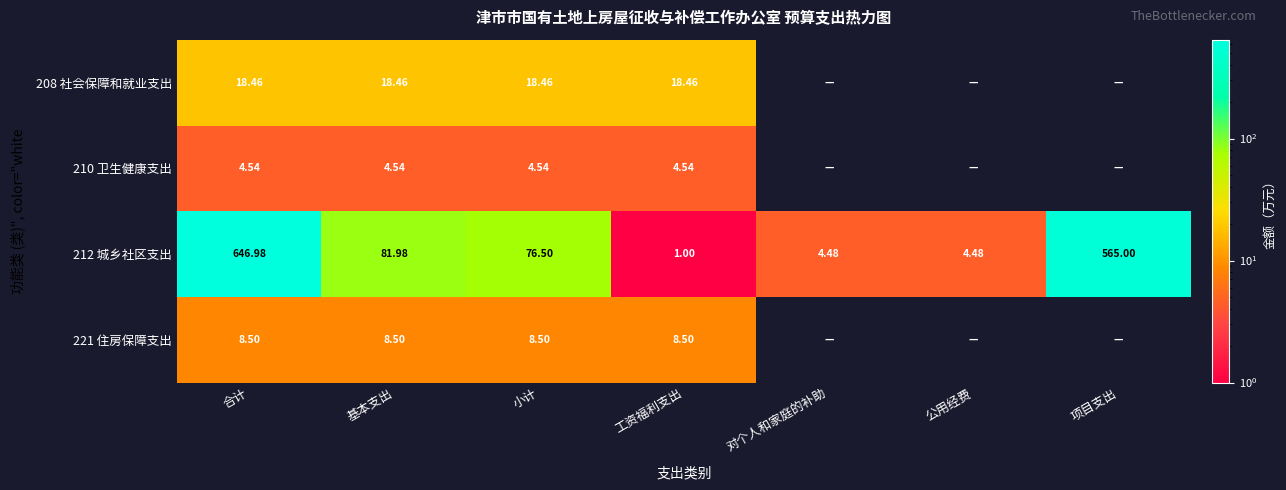

What is the greatest value displayed?

647.0